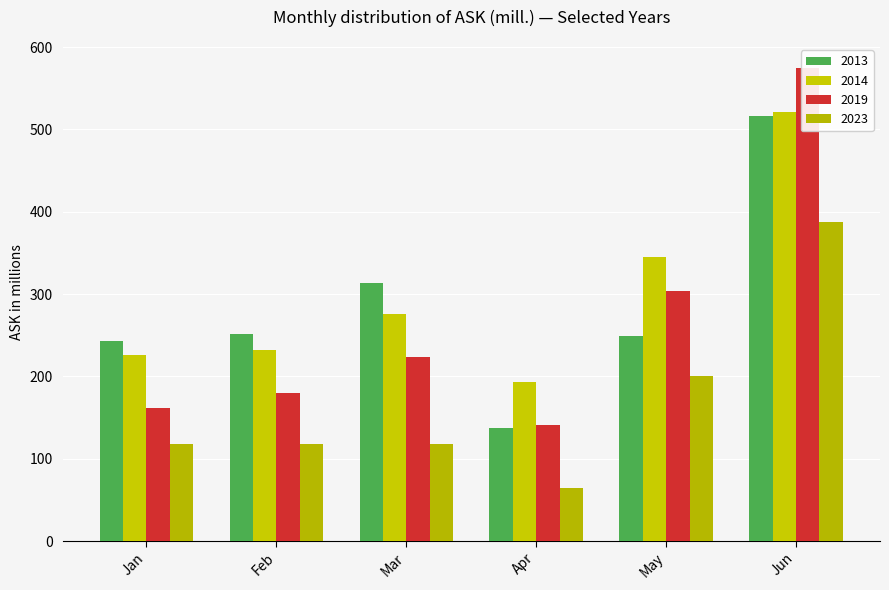

What is the spread (max minus min) of values at May?

144.7